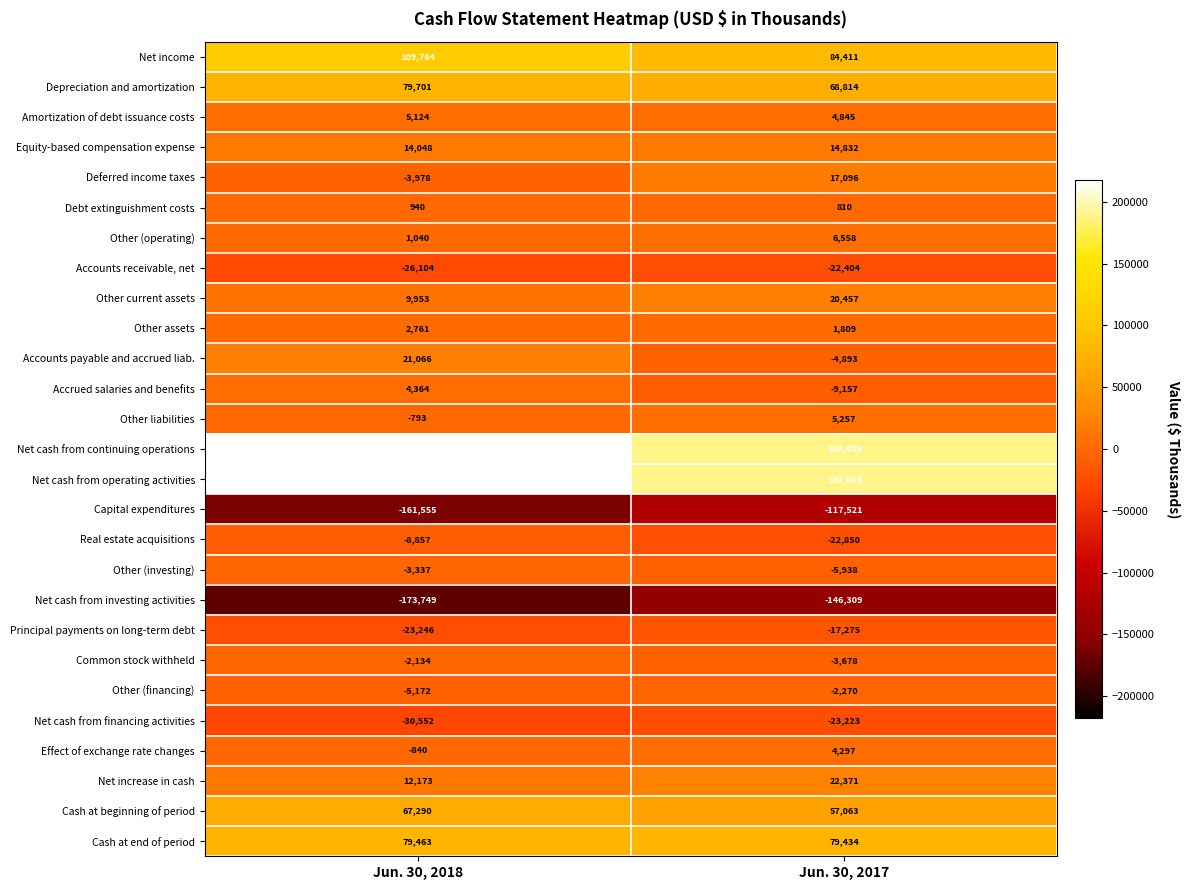

What is the maximum value for Other current assets?

20457